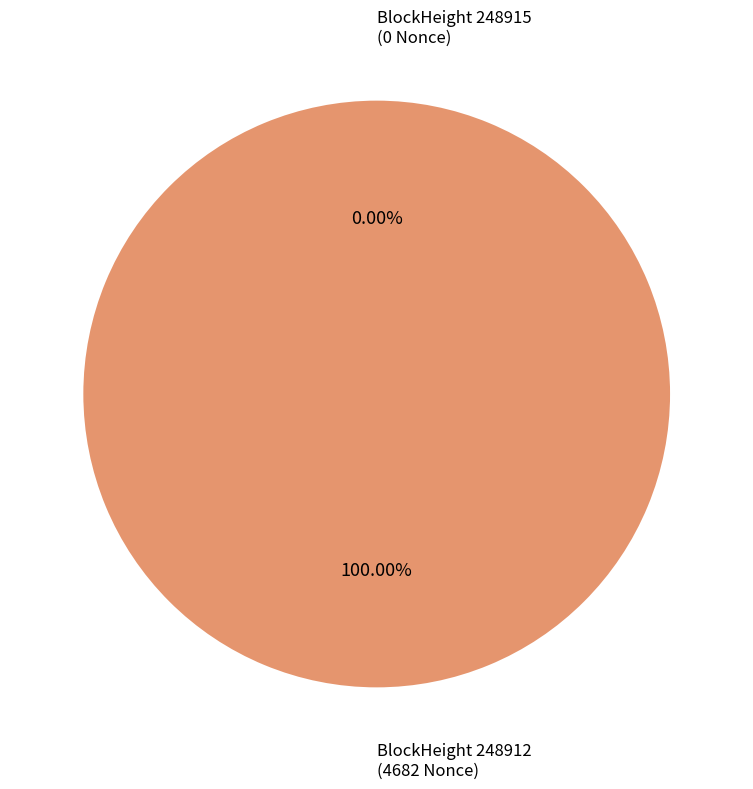

The 248912 slice represents 100% of the pie. True or false?

True